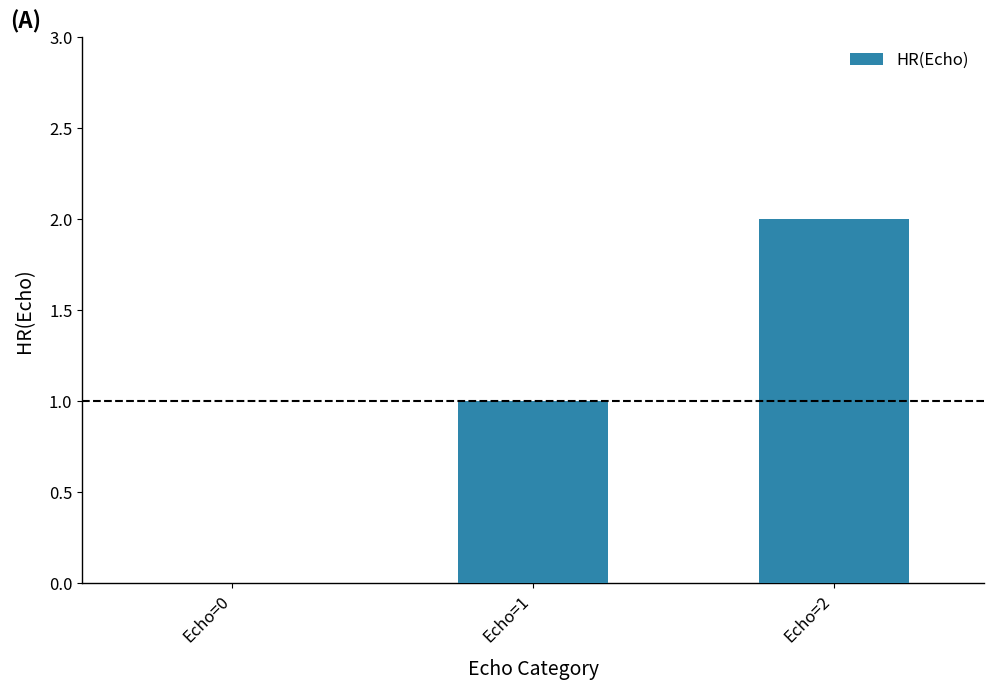

Count the number of data series in this chart.

1